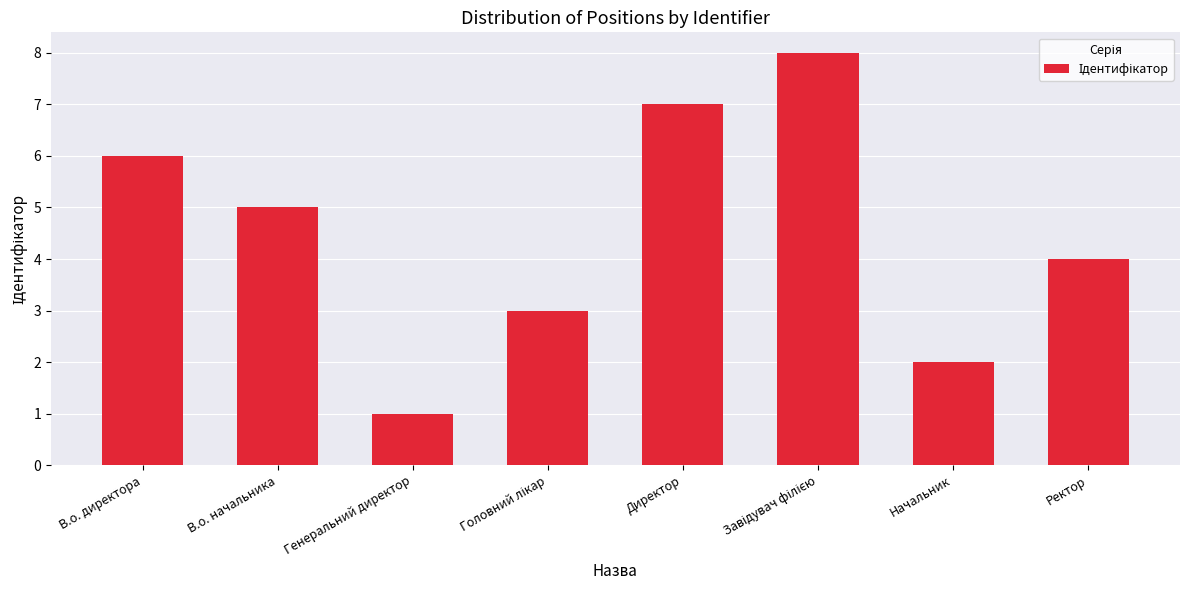

What is the smallest value displayed?

1